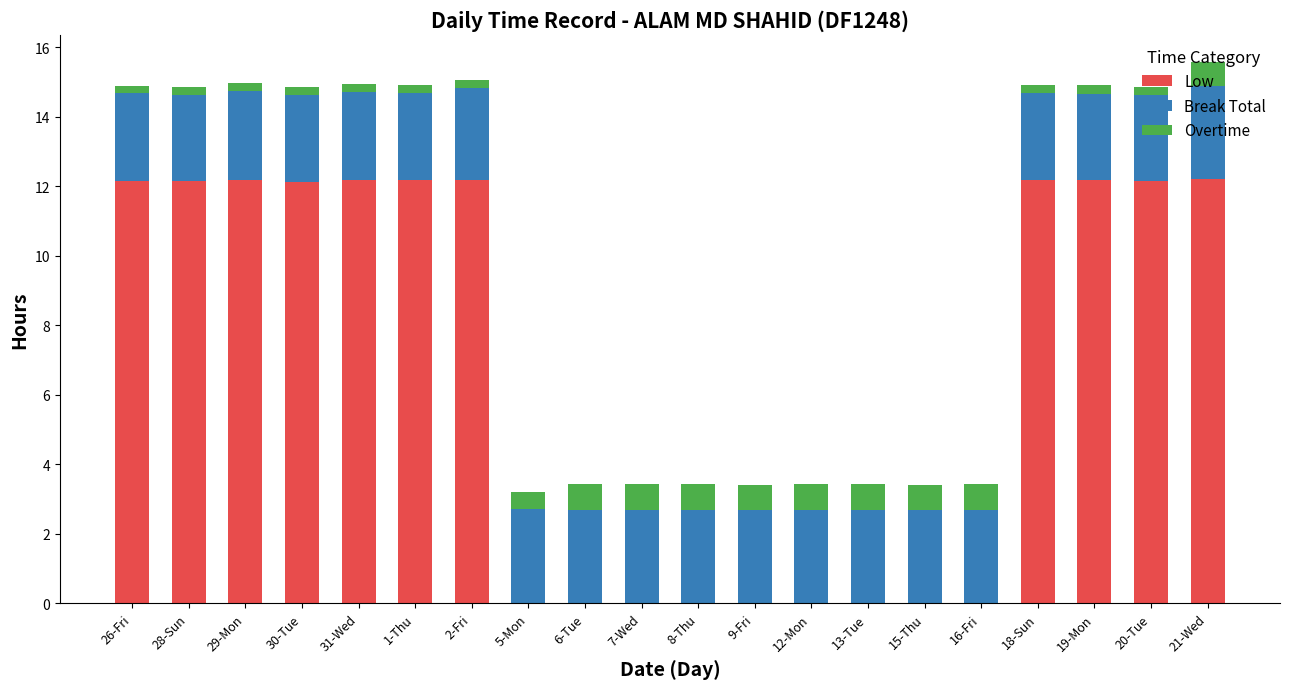

What is the total value across all series at 12-Mon?

3.4